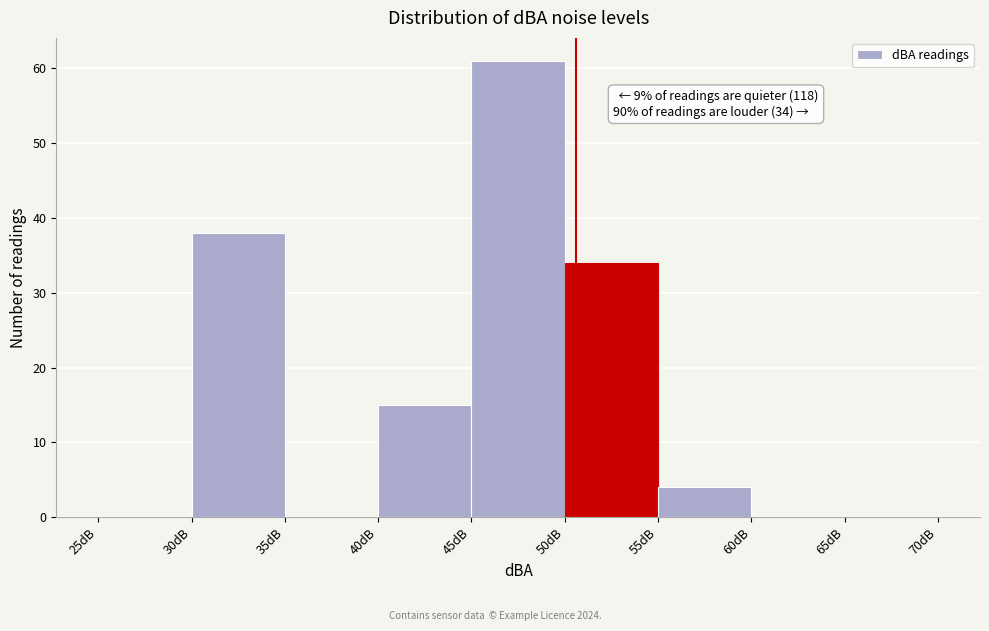

Which range on the x-axis has the tallest bar?

45 to 50